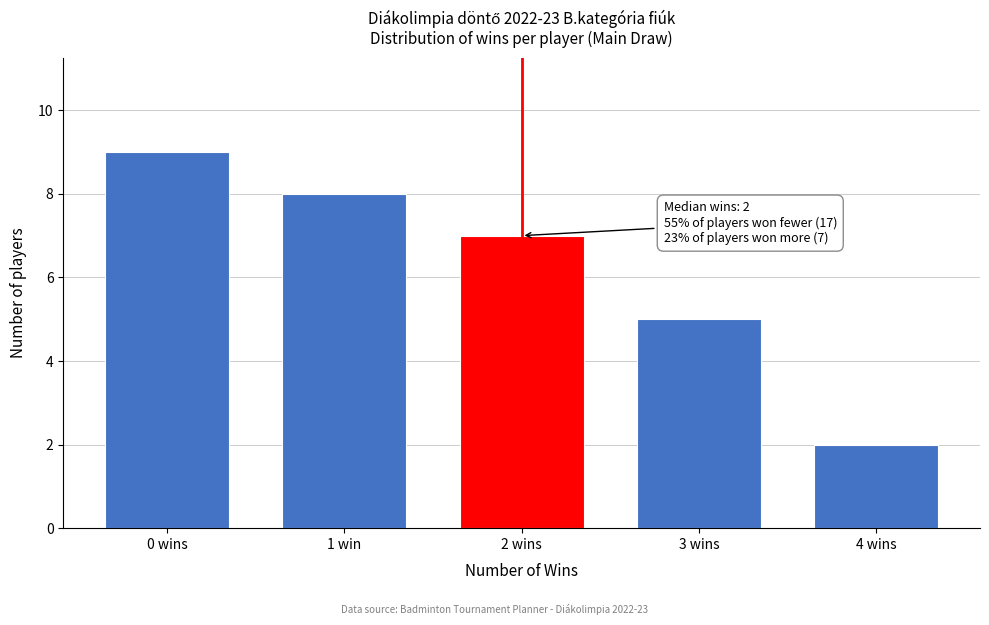

Reading left to right, transcribe all the data shown in this chart.

0 wins=9	1 win=8	2 wins=7	3 wins=5	4 wins=2